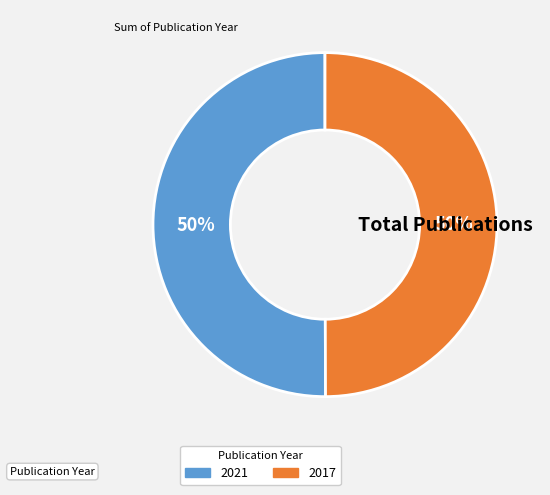

What is the ratio of the value at 2017 to the value at 2021?

1.0